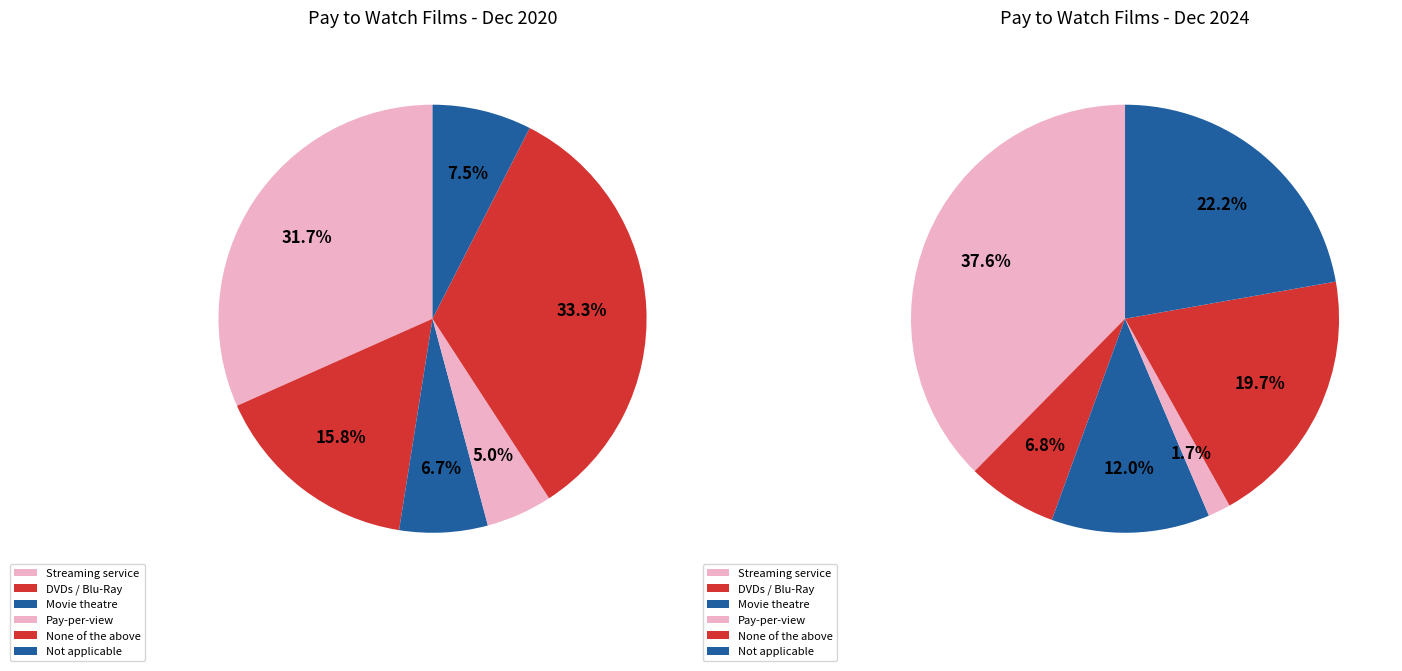

To the nearest percent, what is the combined percentage of Using pay-per-view services and None of the above?

21%